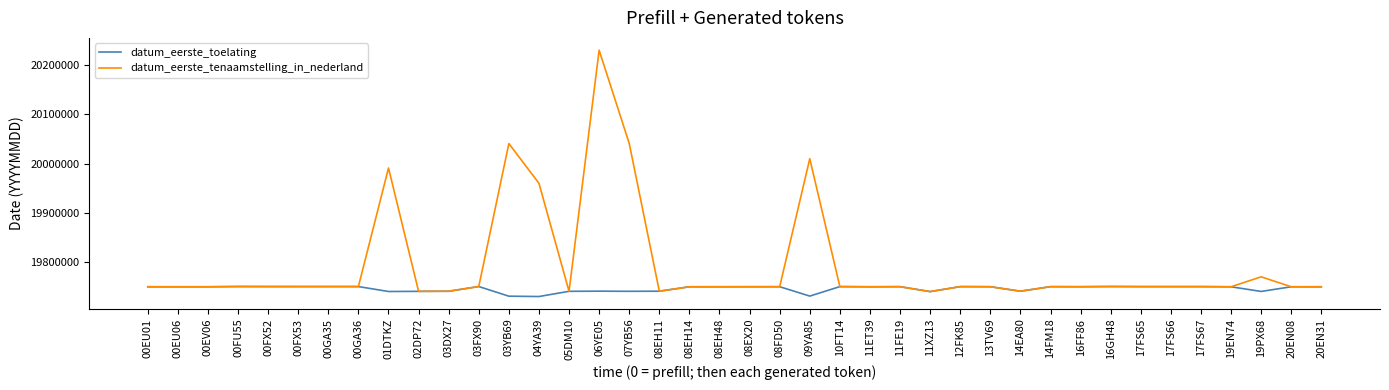

What position from the right is 11FE19?

15